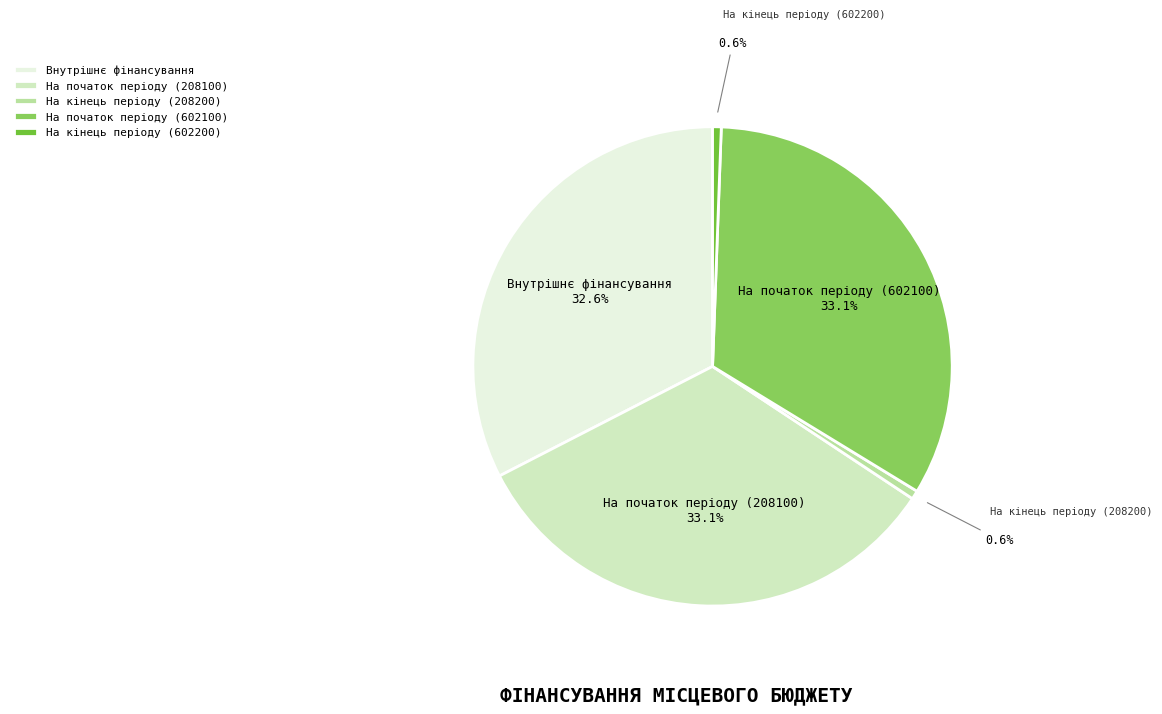

Does На початок періоду (602100) account for over 50% of the chart?

No